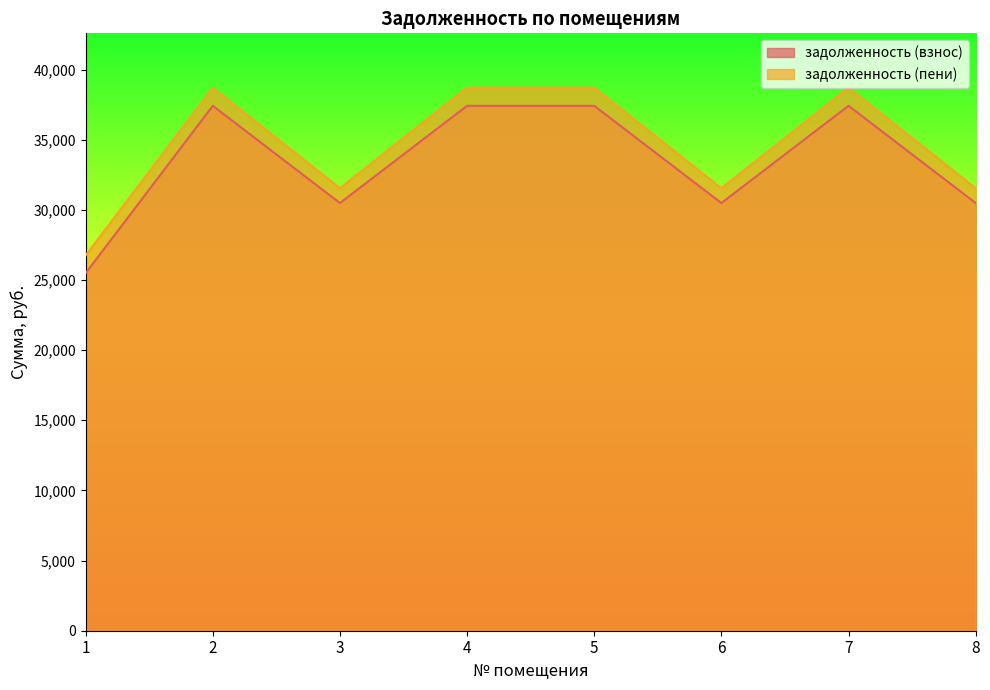

How many data points in задолженность (пени) are less than 38711?

4